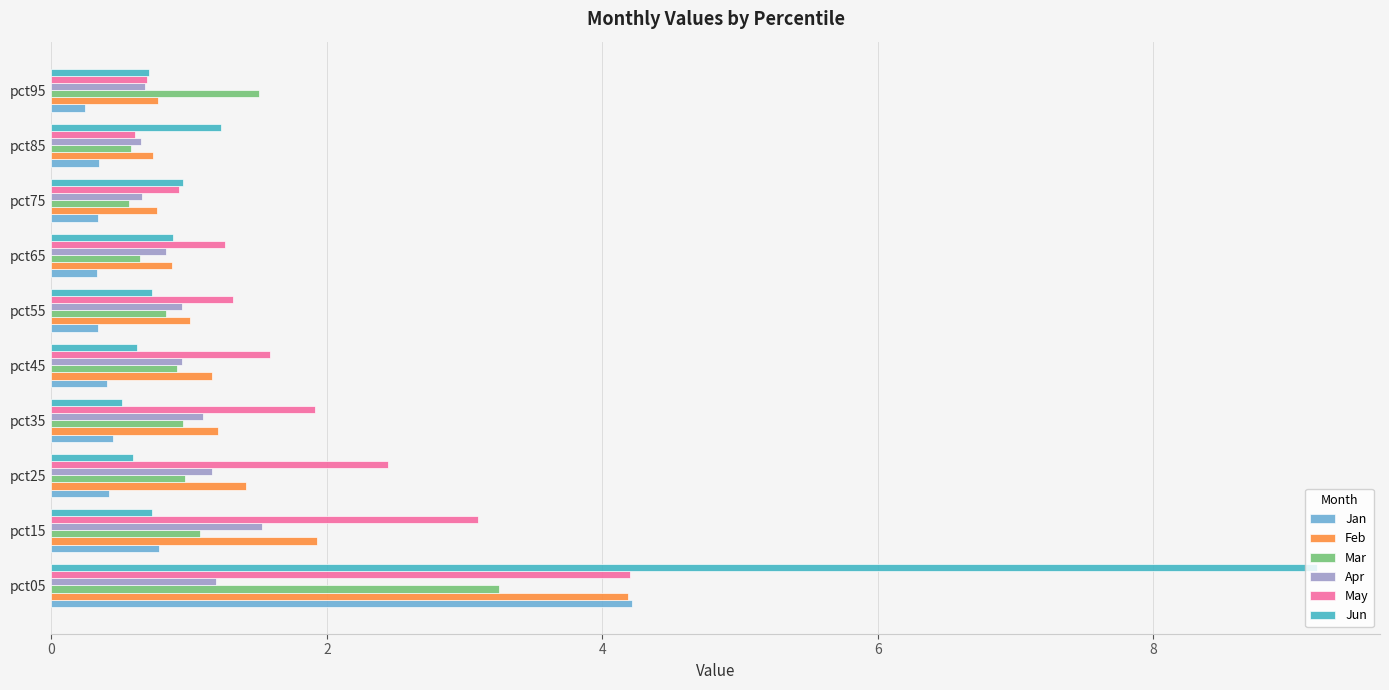

The Apr series shows 1.0 at pct95. True or false?

False